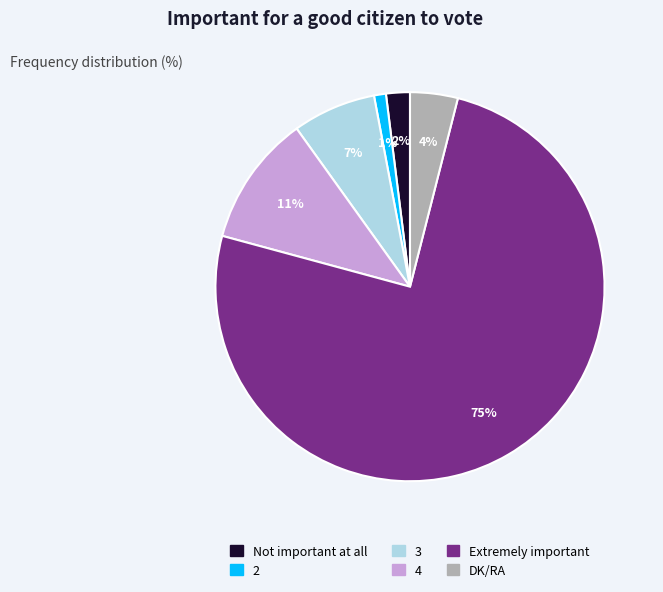

To the nearest percent, what is the difference between the 3 and 2 slice percentages?

6%